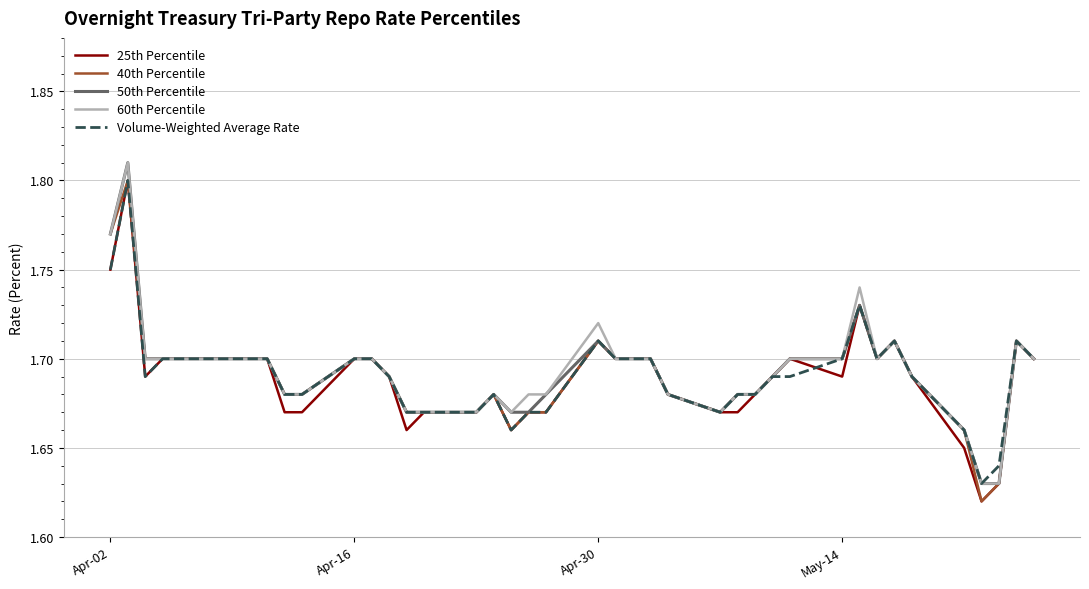

How many interior local valleys does the 60th Percentile series have?

3